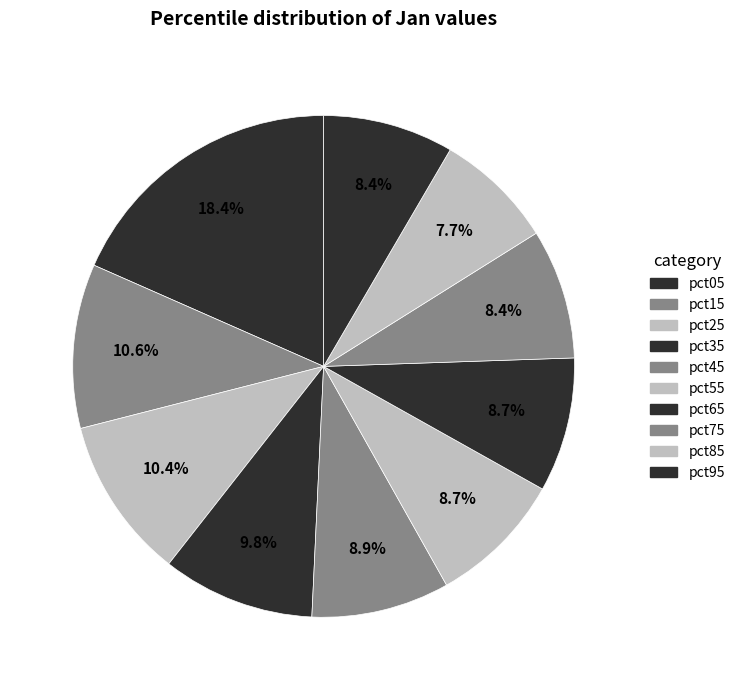

Is the sum of pct95 and pct15 greater than half?

No